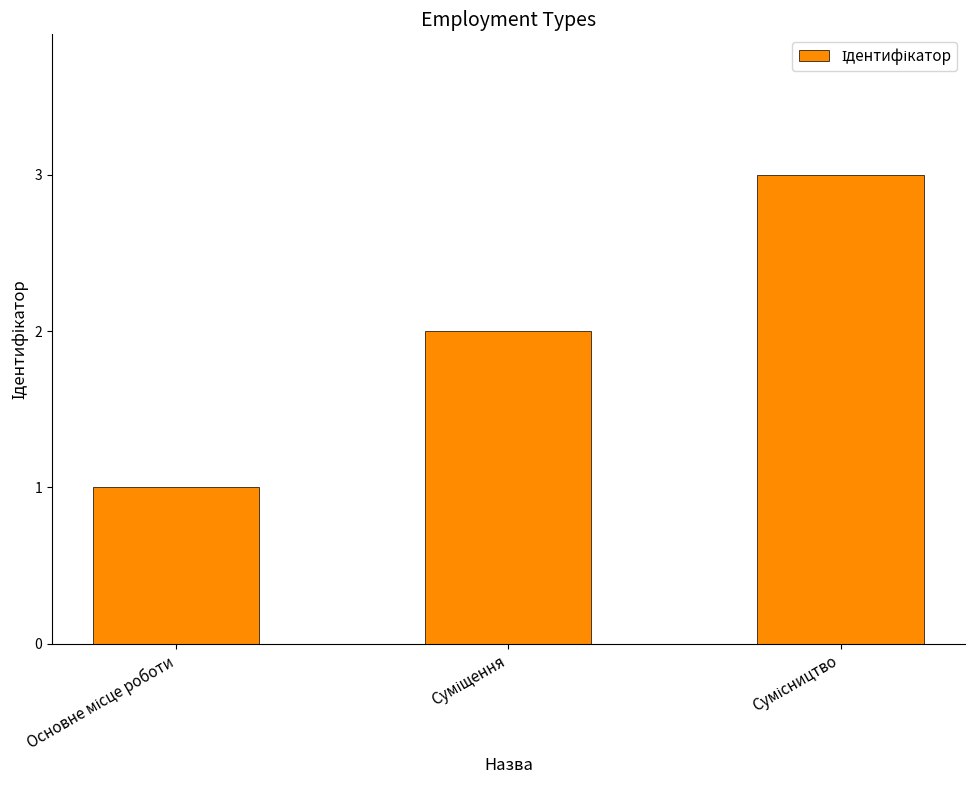

What is the sum of all values?

6